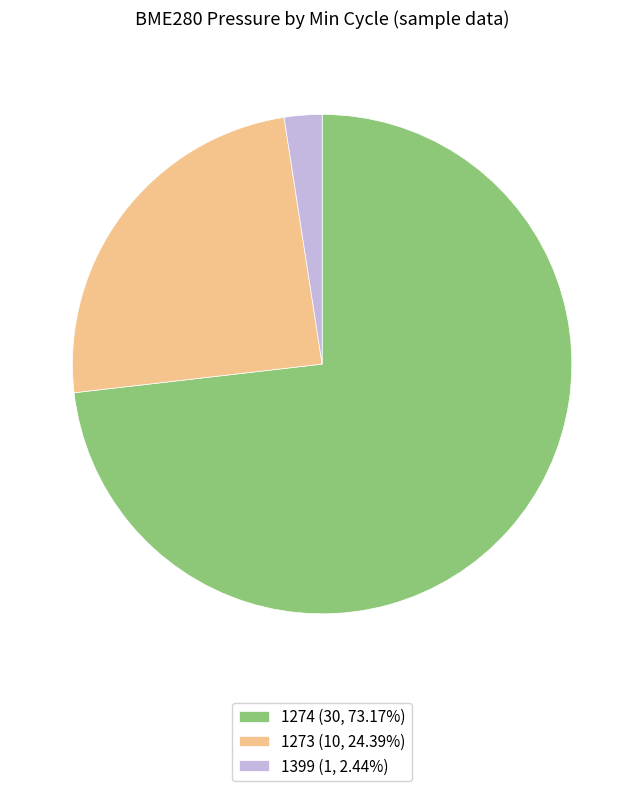

What is the ratio of the value at 1273 (10, 24.39%) to the value at 1274 (30, 73.17%)?

0.3